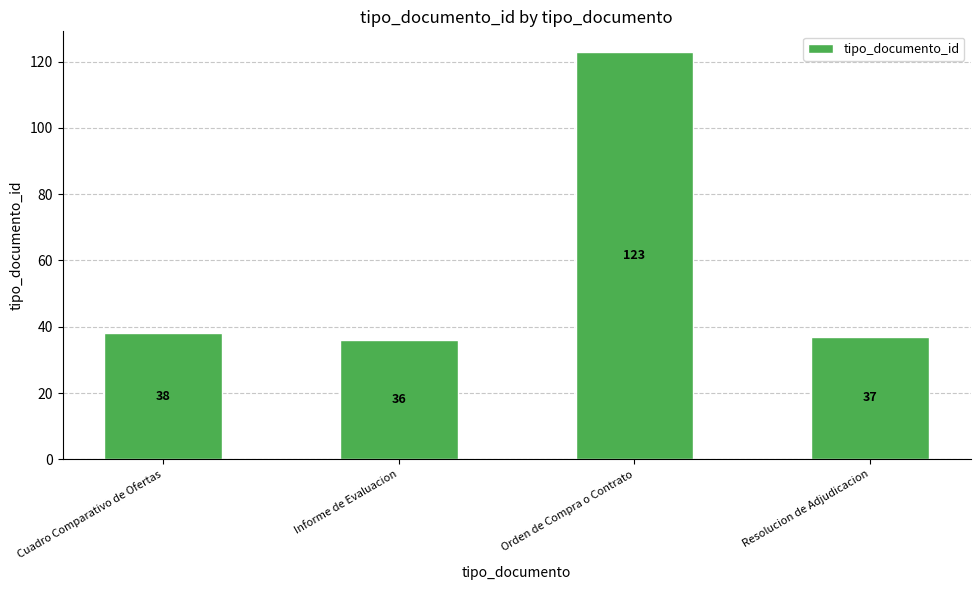

Does the chart contain any negative values?

No